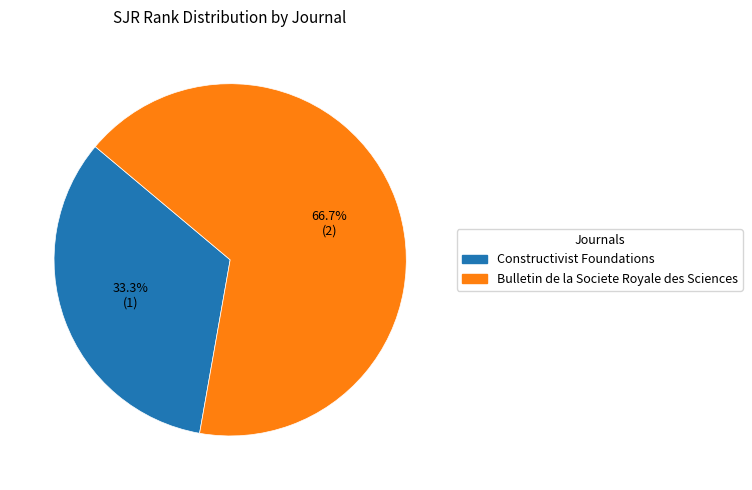

Is it true that Constructivist Foundations is 41% of the pie?

False